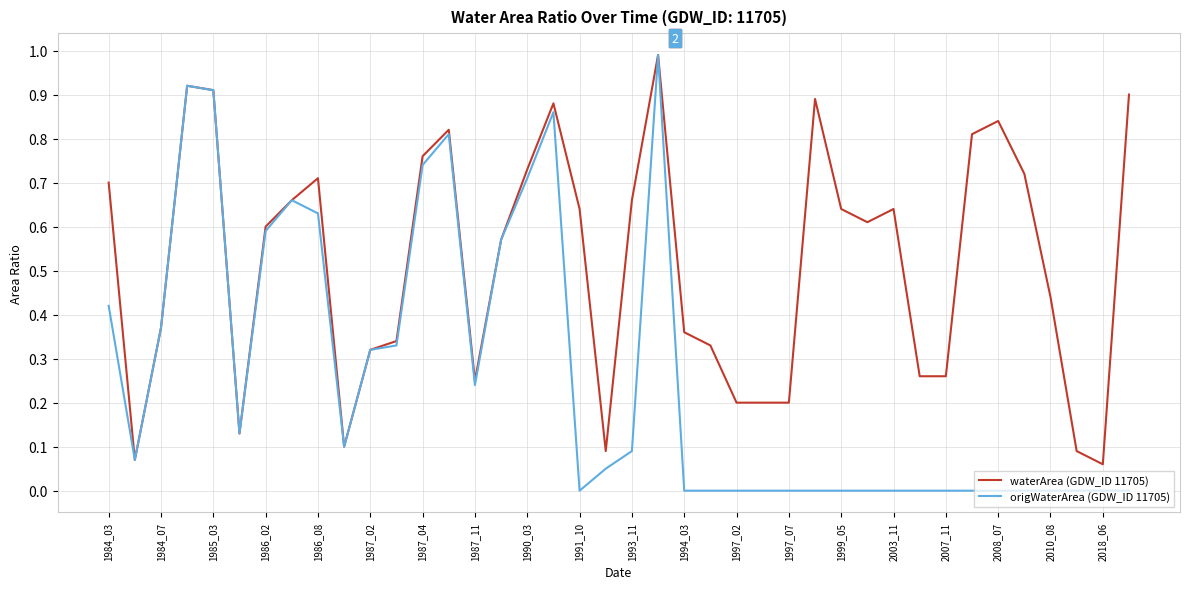

At how many categories does at least one series exceed 0?

40